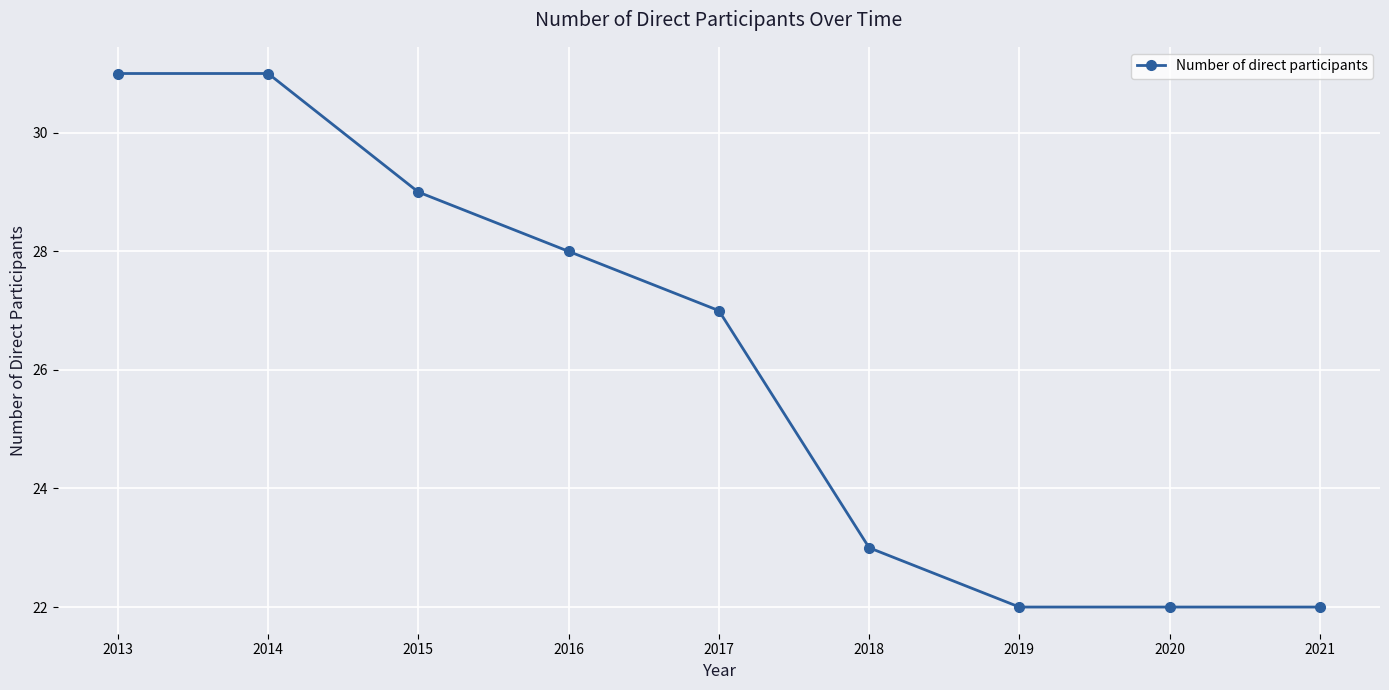

Reading right to left, what are all the values shown in this chart?

22	22	22	23	27	28	29	31	31